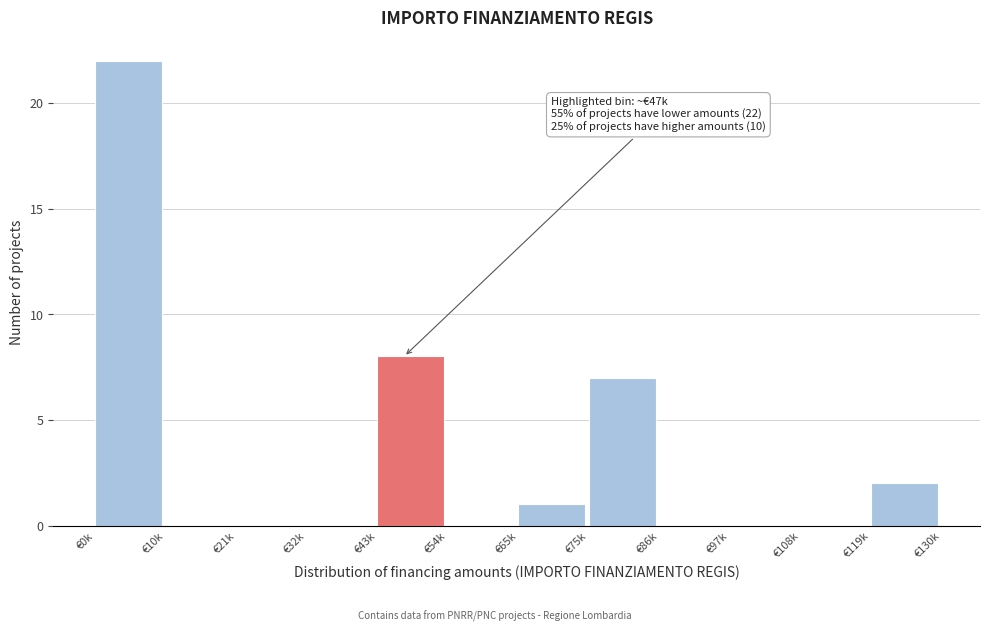

Reading right to left, transcribe all the data shown in this chart.

€119k=2	€108k=0	€97k=0	€86k=0	€75k=7	€65k=1	€54k=0	€43k=8	€32k=0	€21k=0	€10k=0	€0k=22